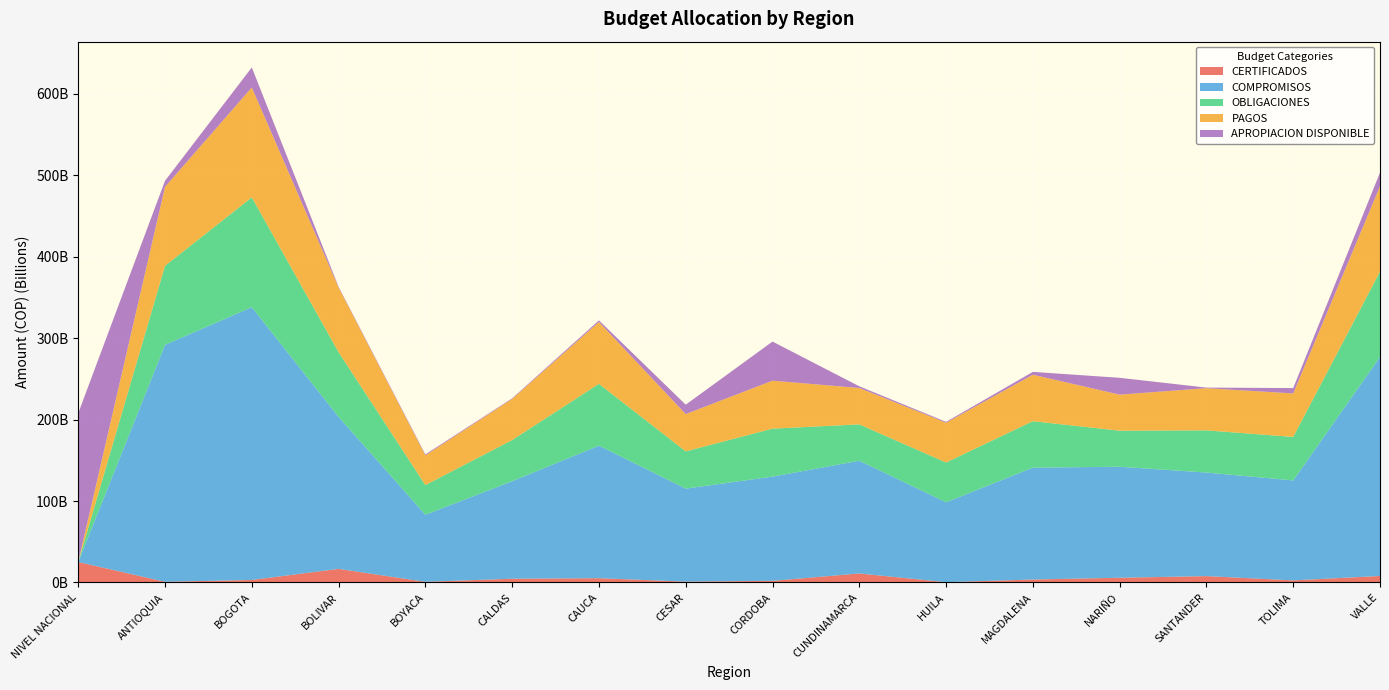

Reading right to left, list all the values displayed in this chart.

CERTIFICADOS: 7999129782	2578706004	7823109175	5834507576	3659245728	372767225	11084819144	2027763615	1054181613	5273466547	4619808700	816258417	16720444757	3098219130	862015055	25131595462
COMPROMISOS: 268996265604	122781550474	127225403948	136312864604	137413446323	98167928355	138460763498	127980330027	114229500787	162807598063	119759410288	82403777193	186680804816	334983158198	291086343921	0
OBLIGACIONES: 104862478312	53421498039	51812238191	44282222346	57061437209	48838488674	44670178504	58937538974	45788725508	75944060085	50562542092	36456310419	79453985358	134969797737	96988118432	0
PAGOS: 104862478312	53421498039	51809372191	44282222346	57061437209	48838488674	44670178504	58937538974	45788725508	75944060085	50562542092	36456310419	79453985153	134969797737	96988118432	0
APROPIACION DISPONIBLE: 16796244884	6582621543	711760985	20689375371	3486871471	1059869019	2079734817	48028344627	11523096096	1943597868	719772504	1153959559	917711555	24606190033	7444553719	182794201189